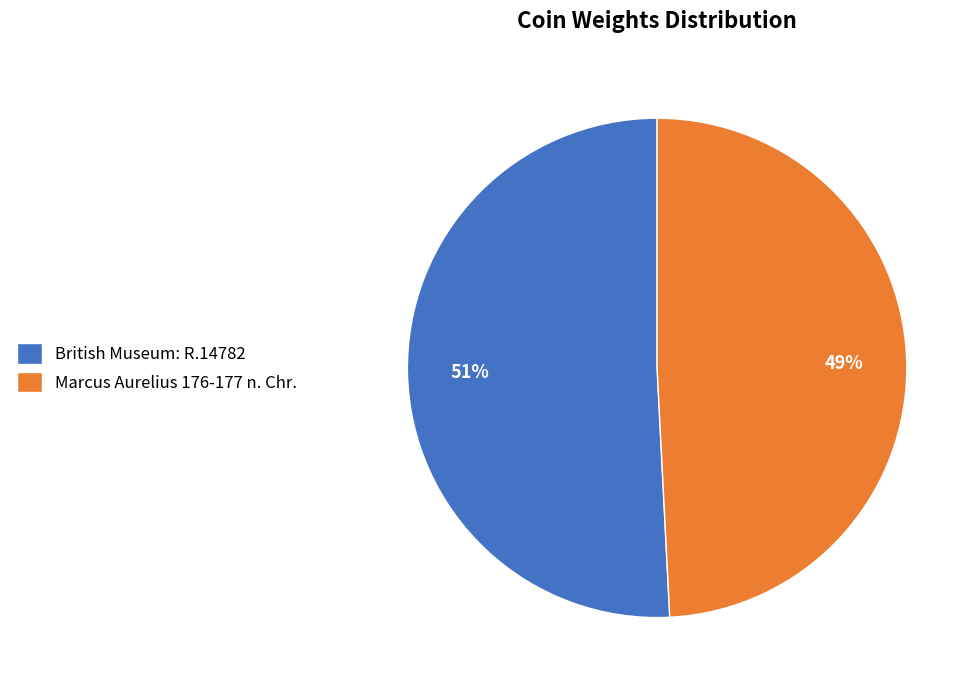

How many segments does this pie chart have?

2